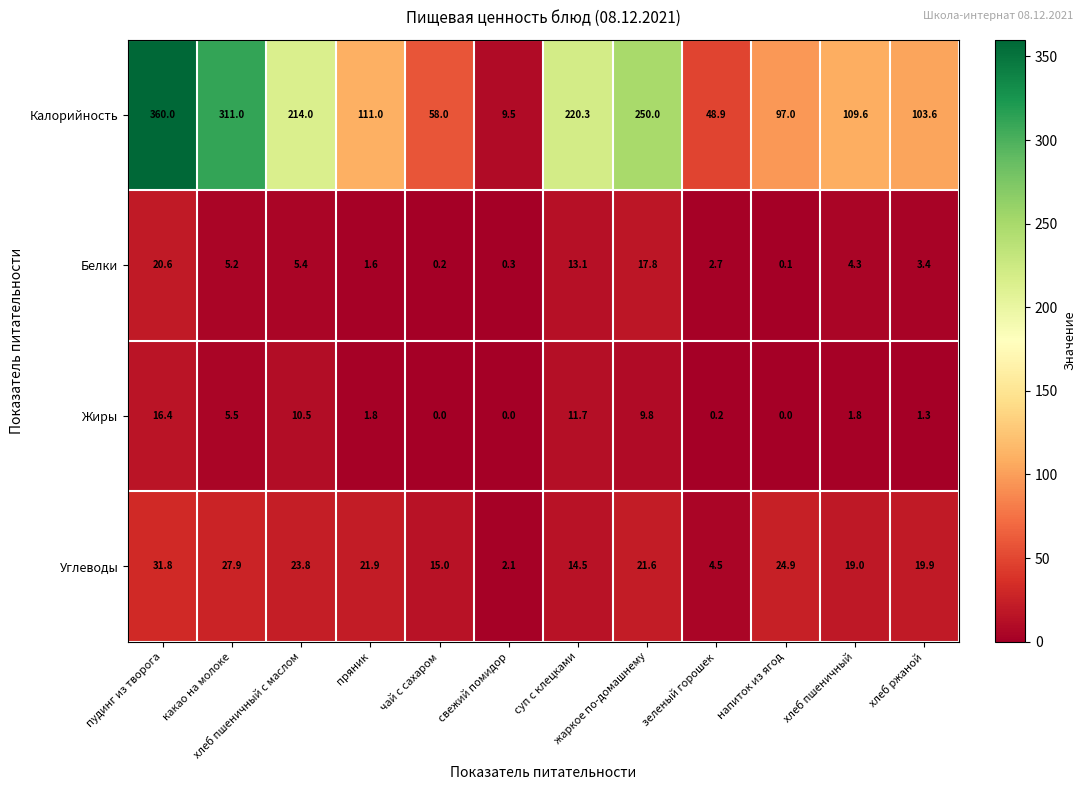

Which series changed the most between суп с клецками and жаркое по-домашнему?

Калорийность